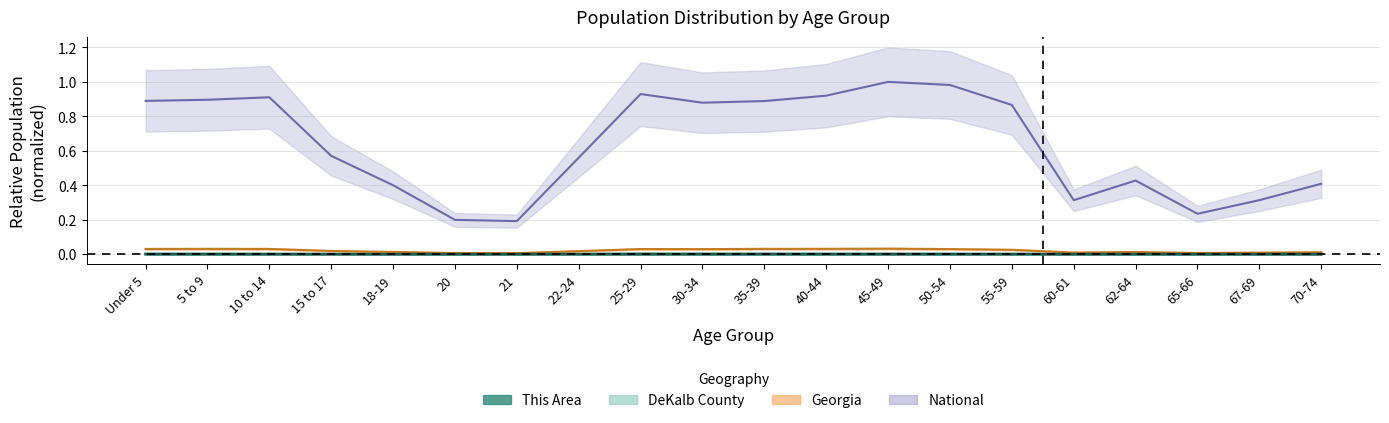

What is the sum of the National values at 5 to 9 and 10 to 14?

1.8